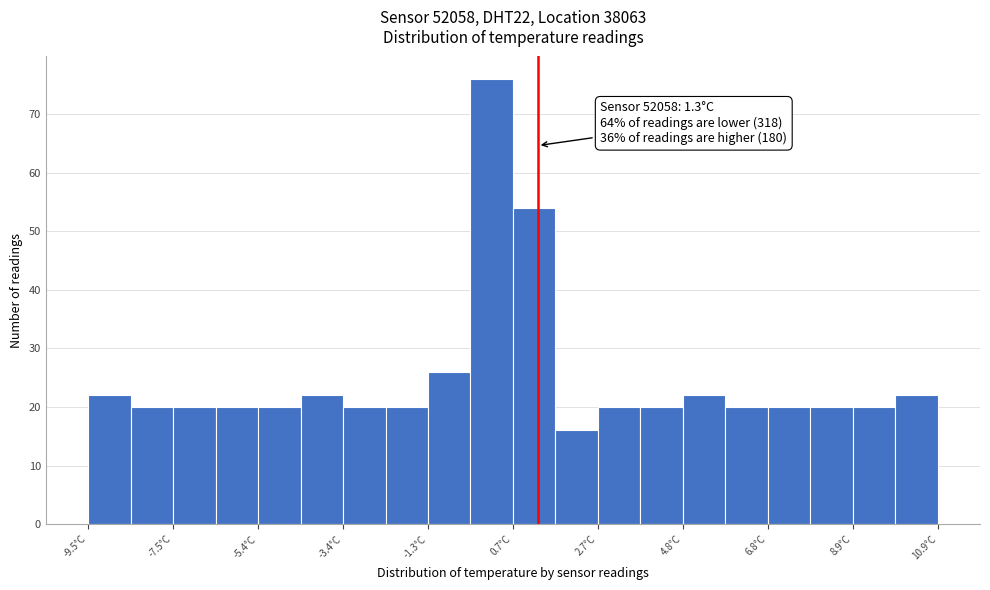

Around what value on the x-axis is the tallest bar? Give the approximate position of its centre, as read against the axis.

0.0